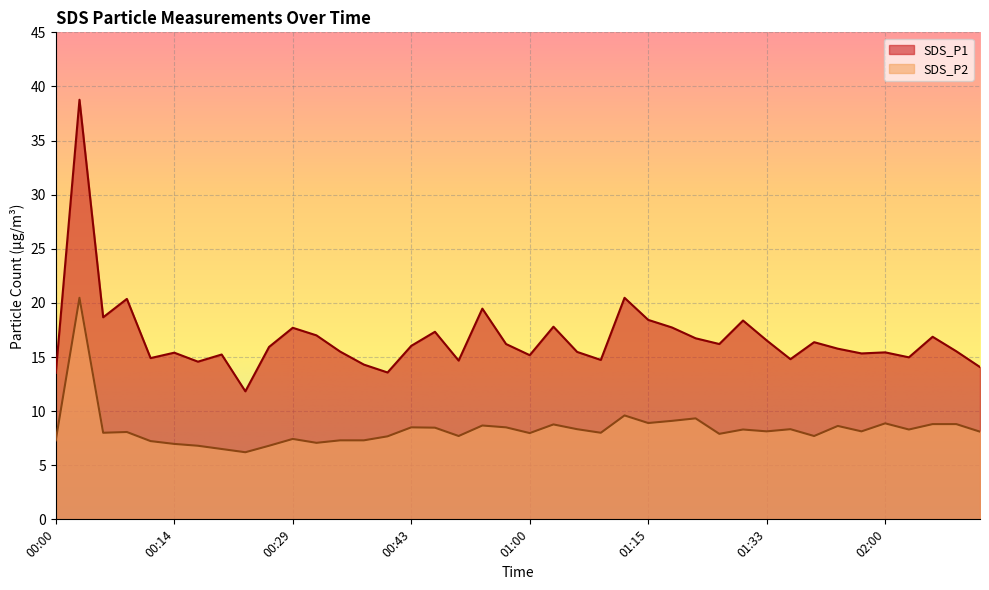

What is the sum of the SDS_P1 values at 00:00 and 01:30?

31.9